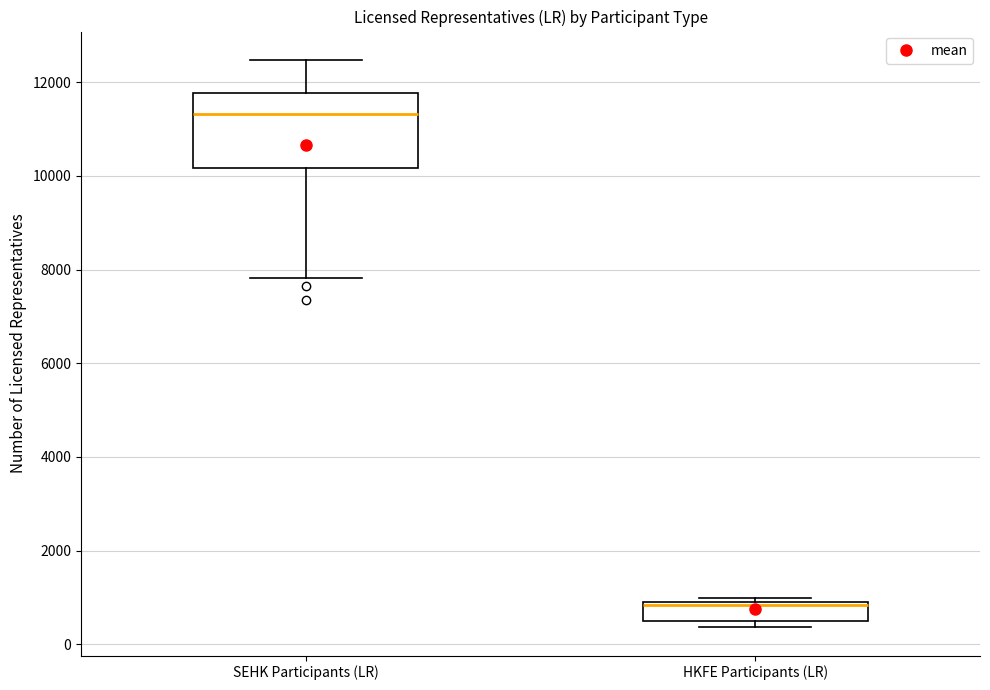

Reading left to right, read every box against the y-axis: the position of its median line, the range the box covers, and the ends of its whiskers. The values are not printed on the chart, so give them approximately, as read against the axis.

SEHK Participants (LR): median 11400, box 10200 to 11800, whiskers 7800 to 12400
HKFE Participants (LR): median 800, box 600 to 1000, whiskers 400 to 1000 (just above the box's upper edge)